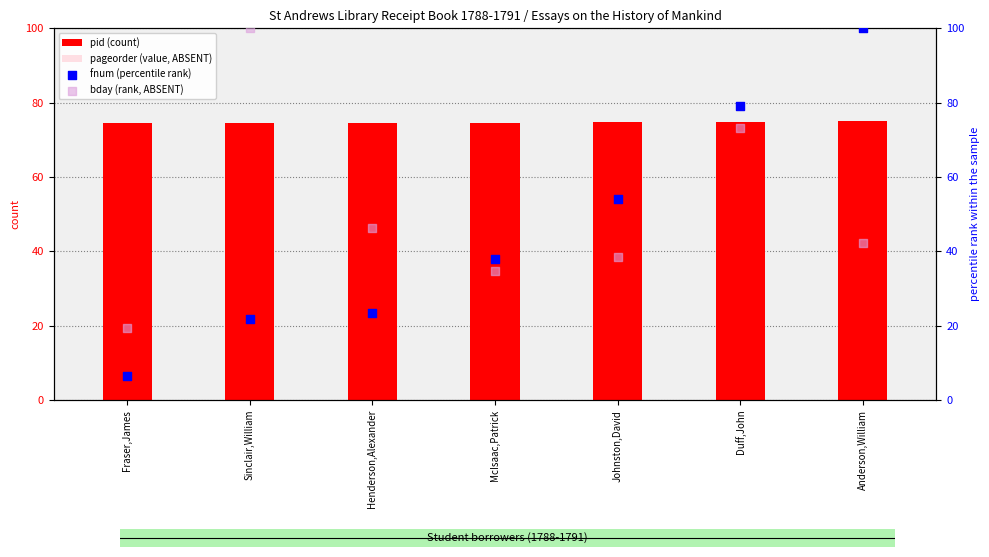

What are all the series names shown in the legend?

pid (count), pageorder (value, ABSENT), fnum (percentile rank), bday (rank, ABSENT)